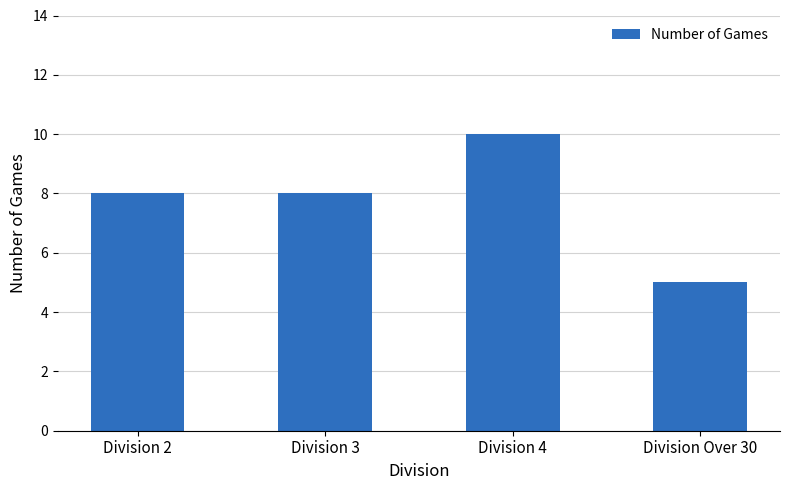

How many bars are there in total?

4